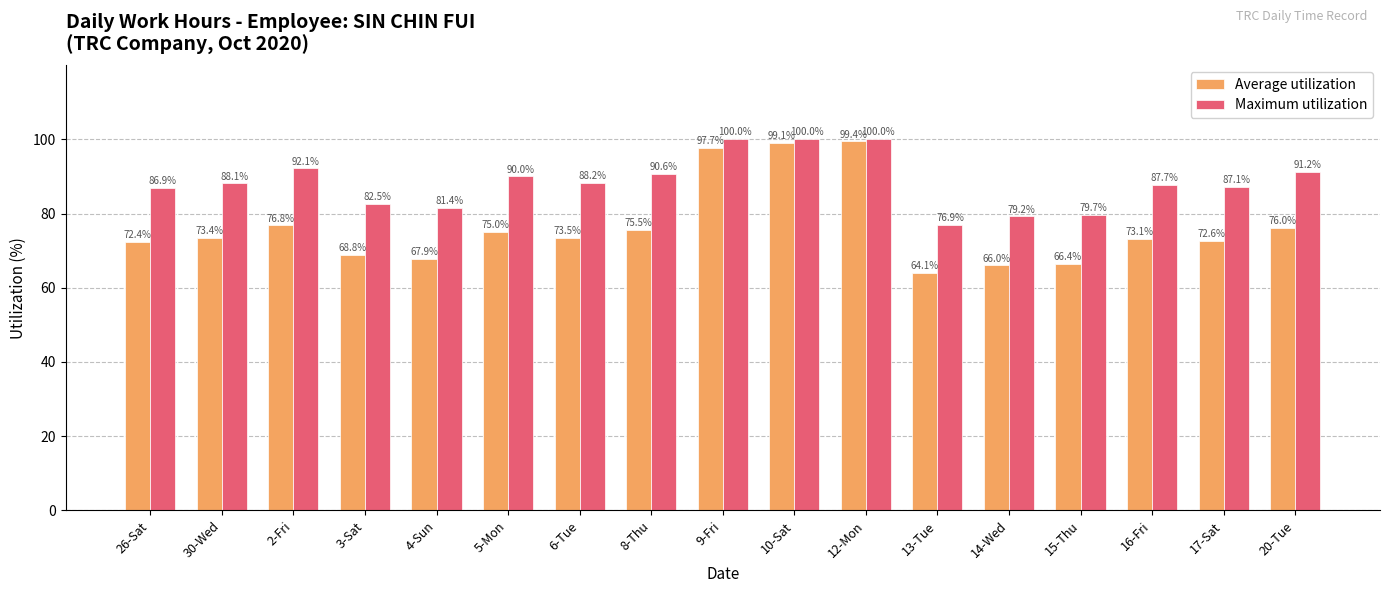

Reading left to right, extract all data points from this chart.

Average utilization: 72.4	73.4	76.8	68.8	67.9	75.0	73.5	75.5	97.7	99.1	99.4	64.1	66.0	66.4	73.1	72.6	76.0
Maximum utilization: 86.9	88.1	92.1	82.5	81.4	90.0	88.2	90.6	100.0	100.0	100.0	76.9	79.2	79.7	87.7	87.1	91.2